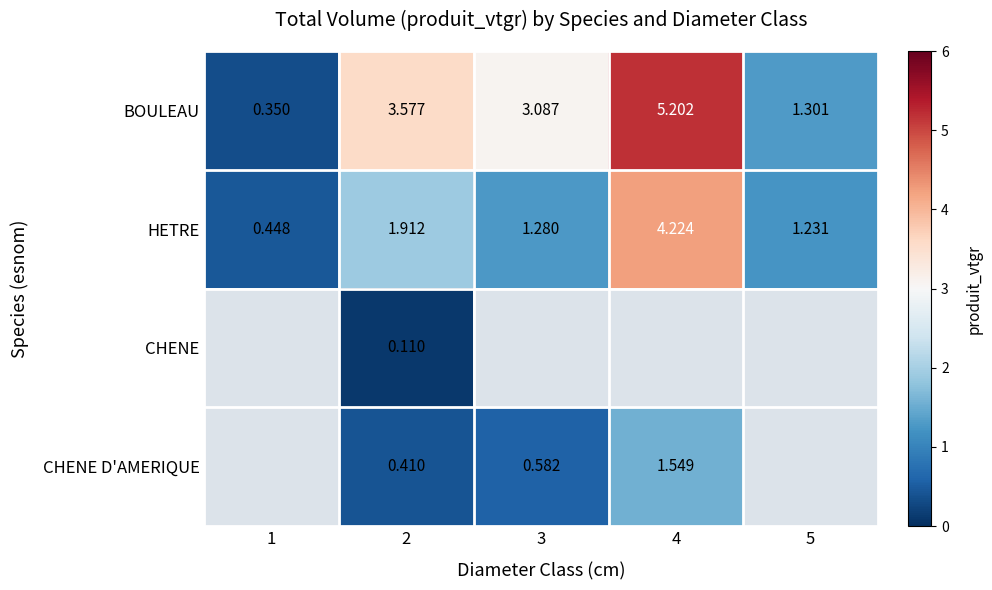

Between 1 and 4, which is larger?

4